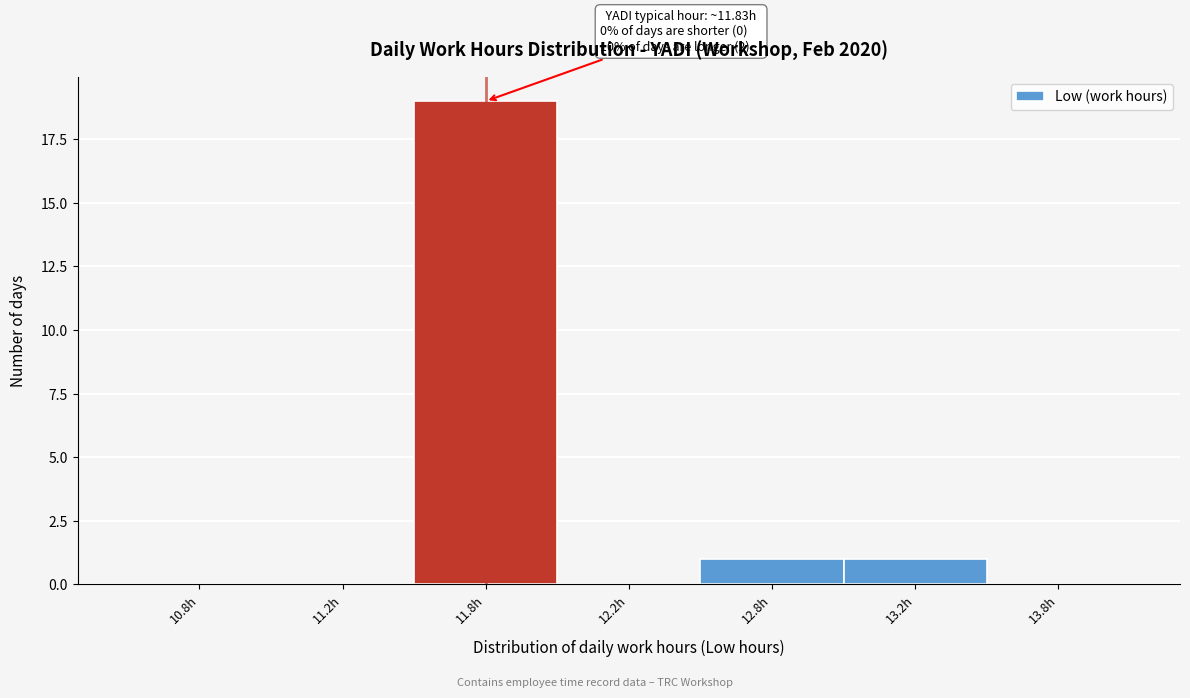

Reading left to right, transcribe all the data shown in this chart.

10.8h=0	11.2h=0	11.8h=19	12.2h=0	12.8h=1	13.2h=1	13.8h=0